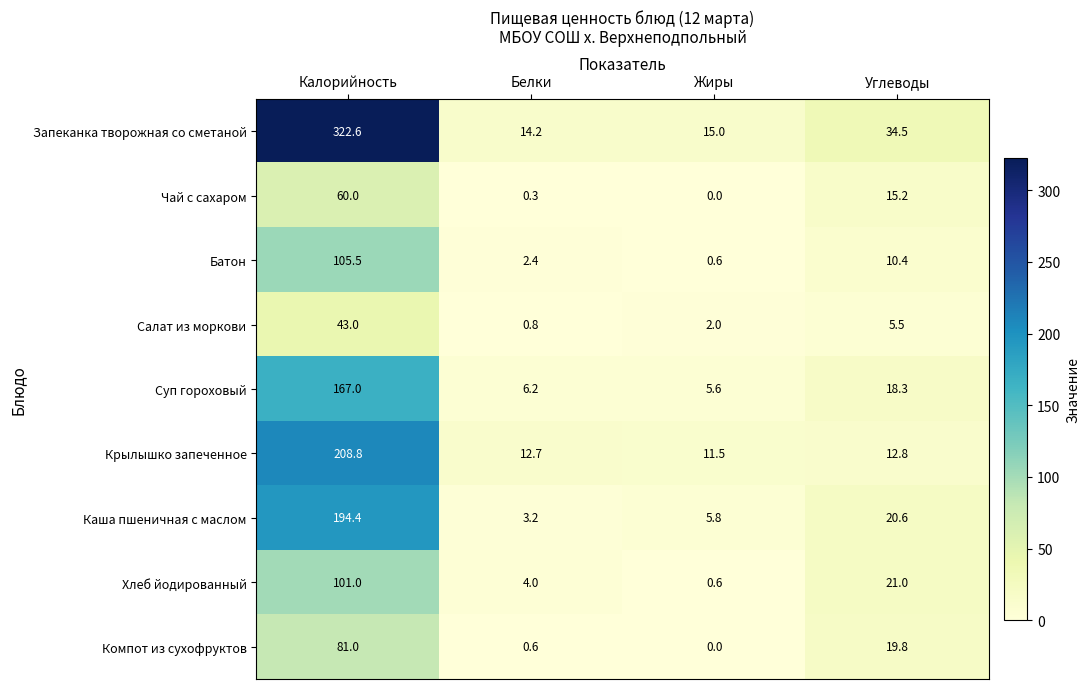

At which category does the chart reach its minimum across all series?

Жиры